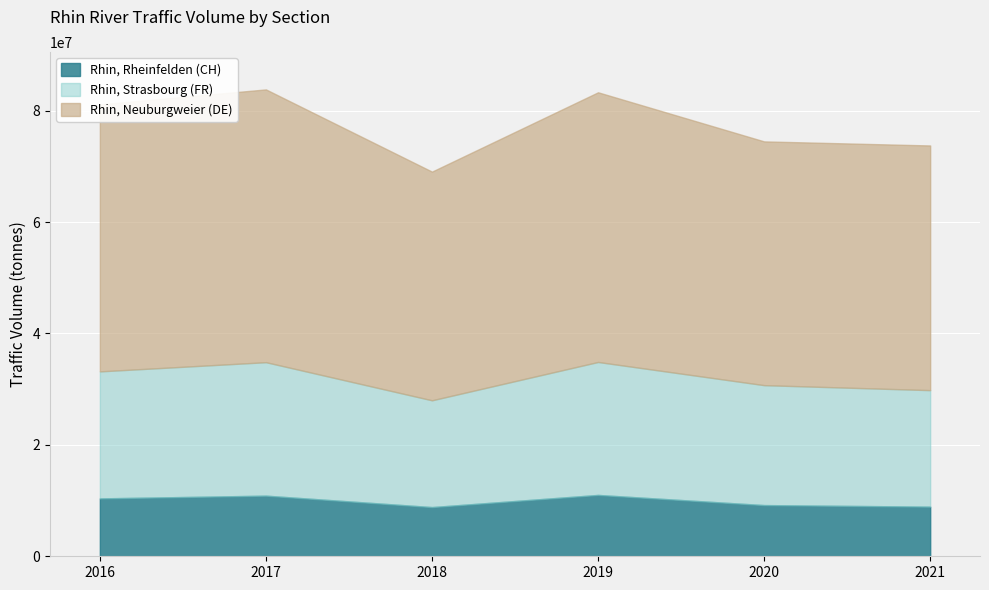

Which series has the widest spread of values?

Rhin, Neuburgweier (DE)